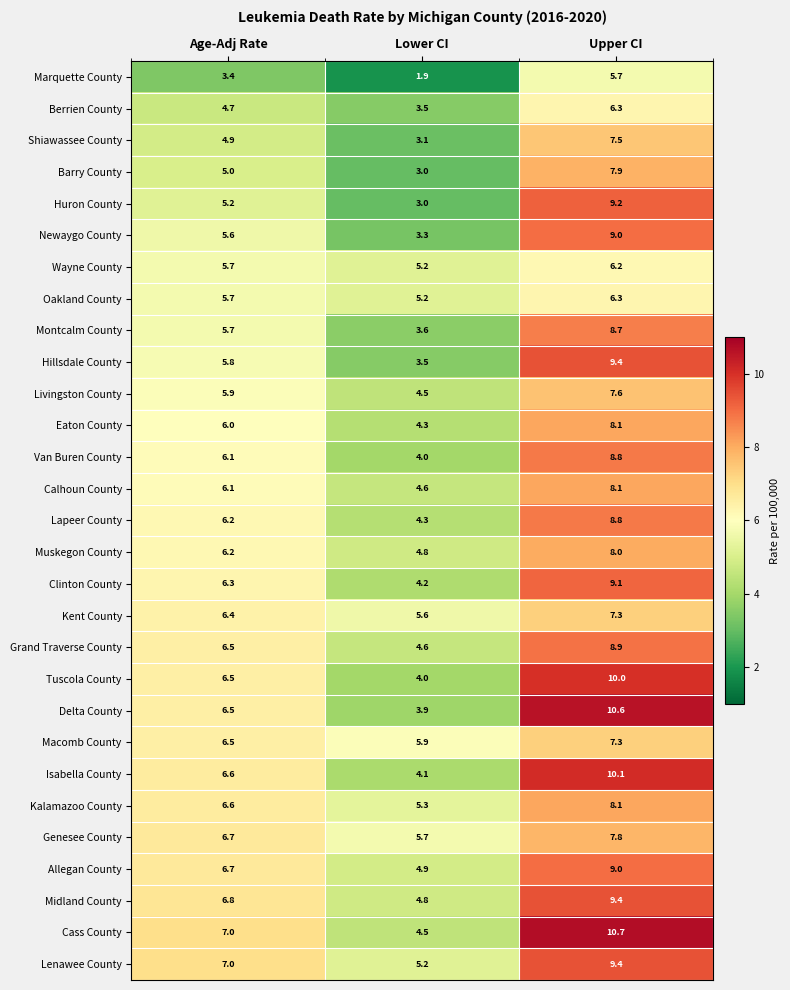

Count the number of categories in the chart.

3